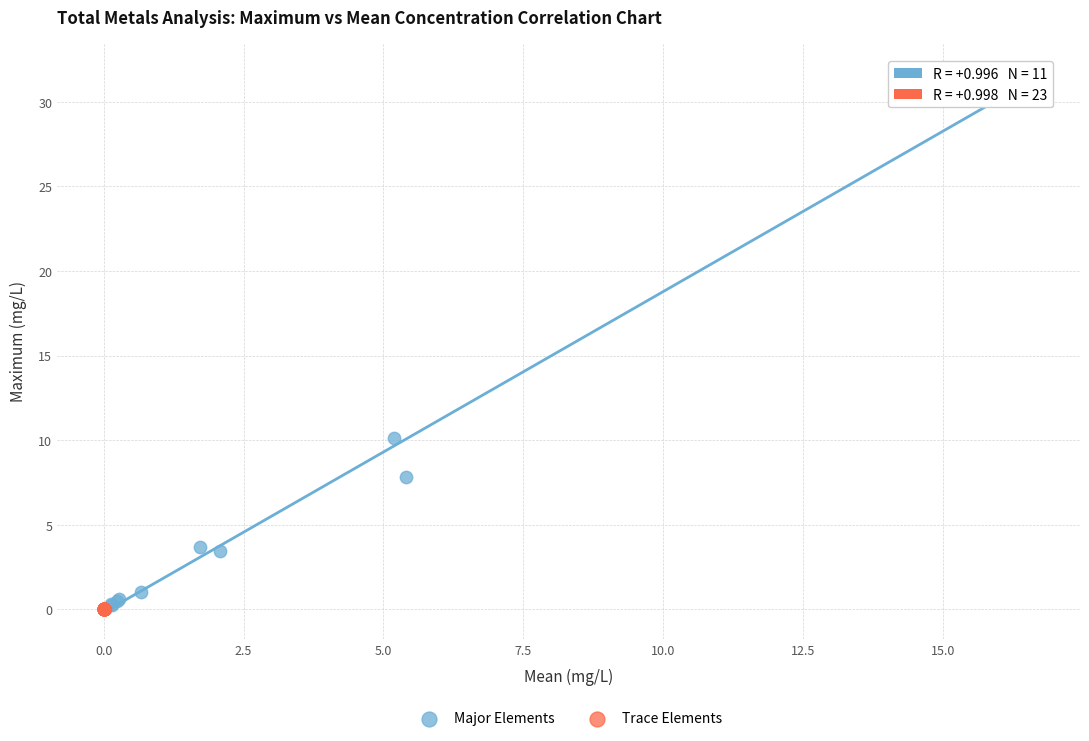

Which series has the largest Y range (max minus min)?

Major Elements